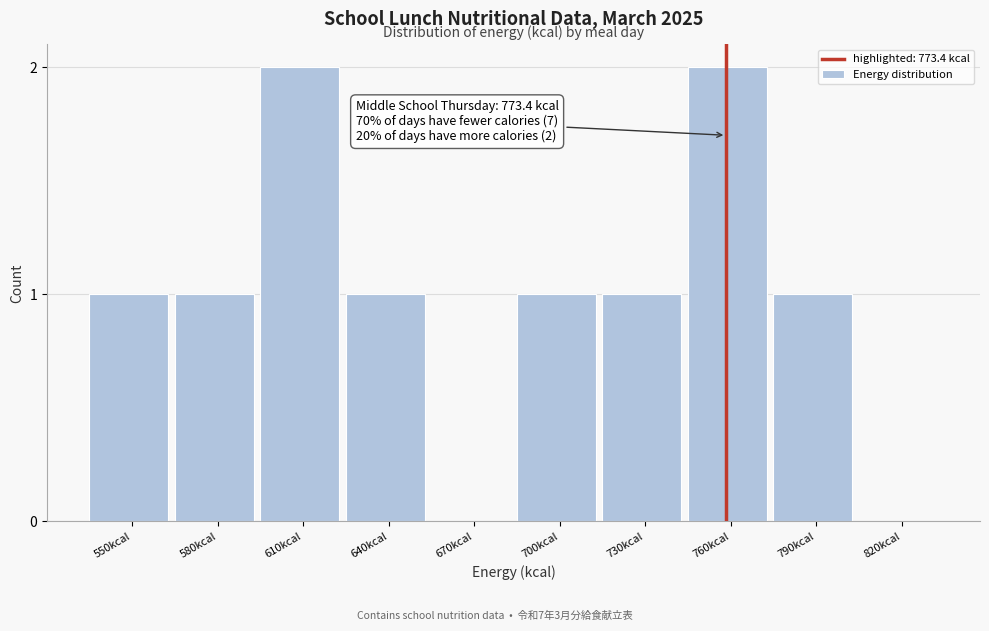

Reading left to right, what are all the values shown in this chart?

550kcal=1	580kcal=1	610kcal=2	640kcal=1	670kcal=0	700kcal=1	730kcal=1	760kcal=2	790kcal=1	820kcal=0